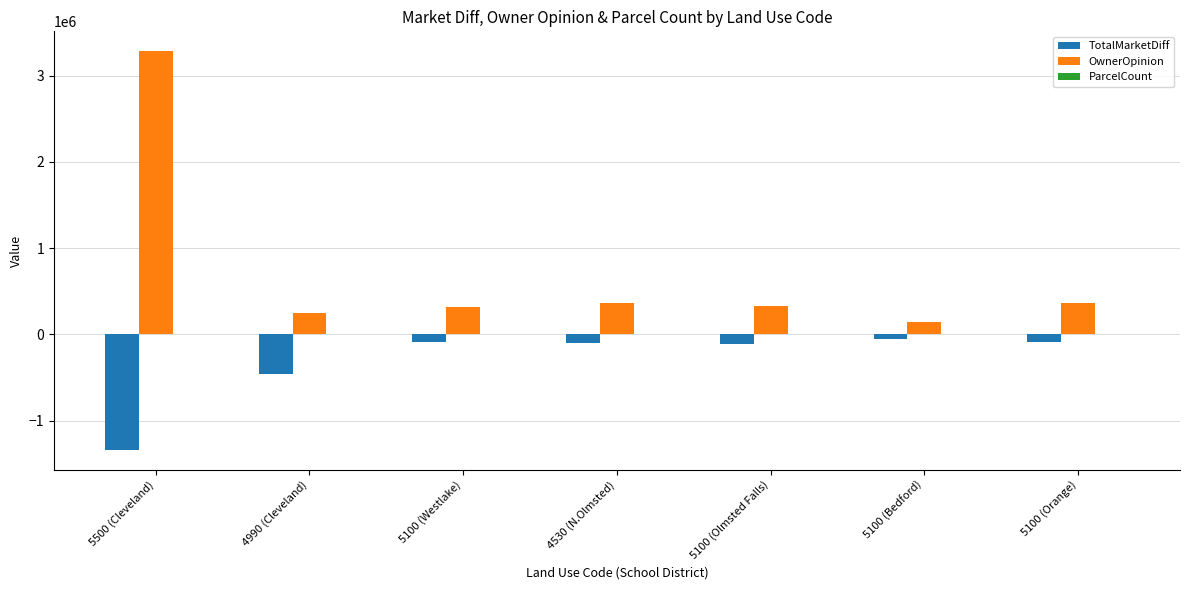

What is the sum of all TotalMarketDiff values?

-2245400